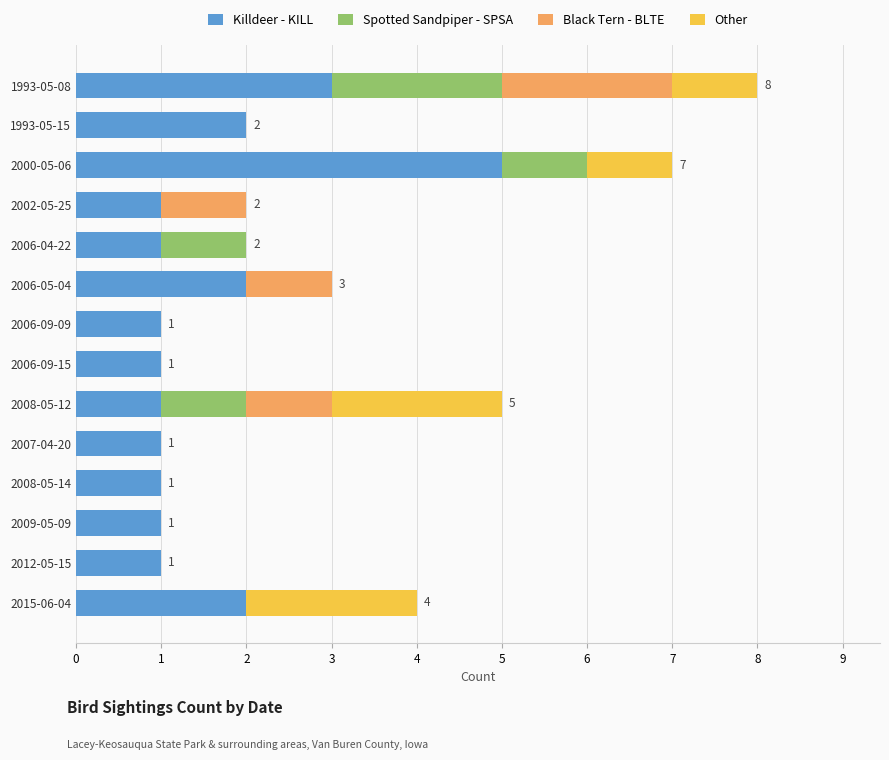

What is the sum of the Killdeer - KILL values at 1993-05-08 and 2007-04-20?

4